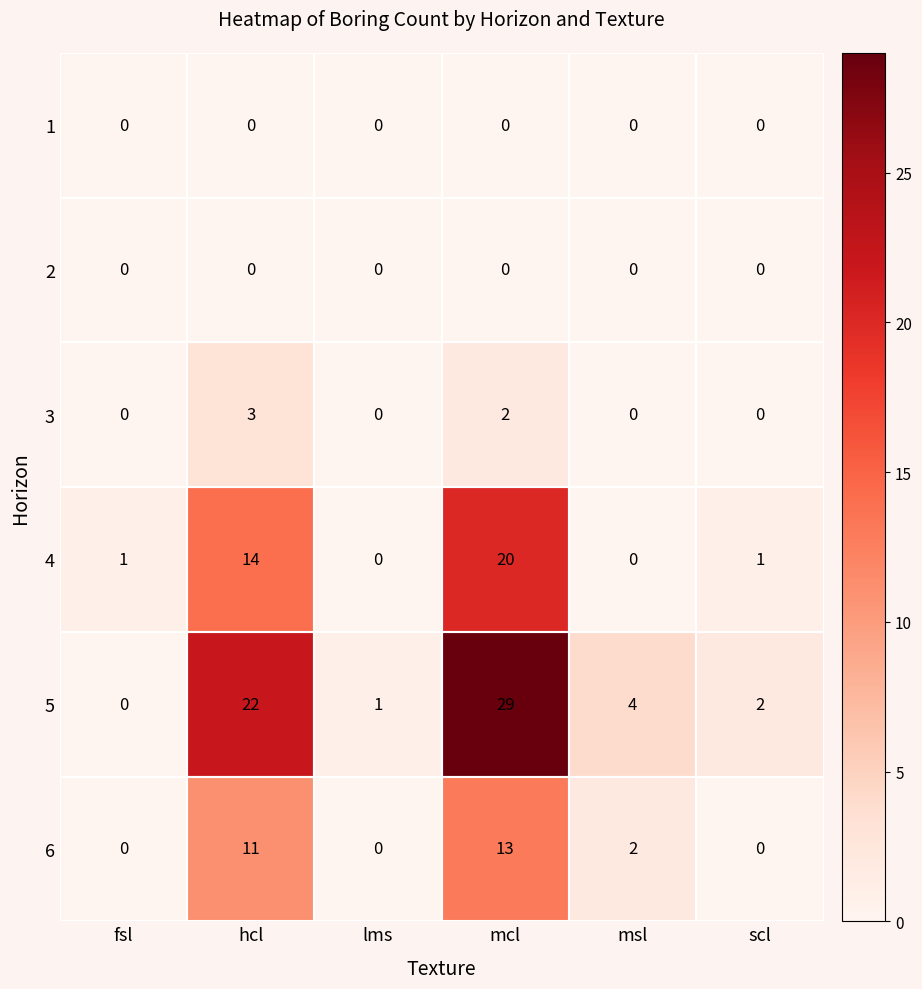

What is the sum of all 6 values?

26